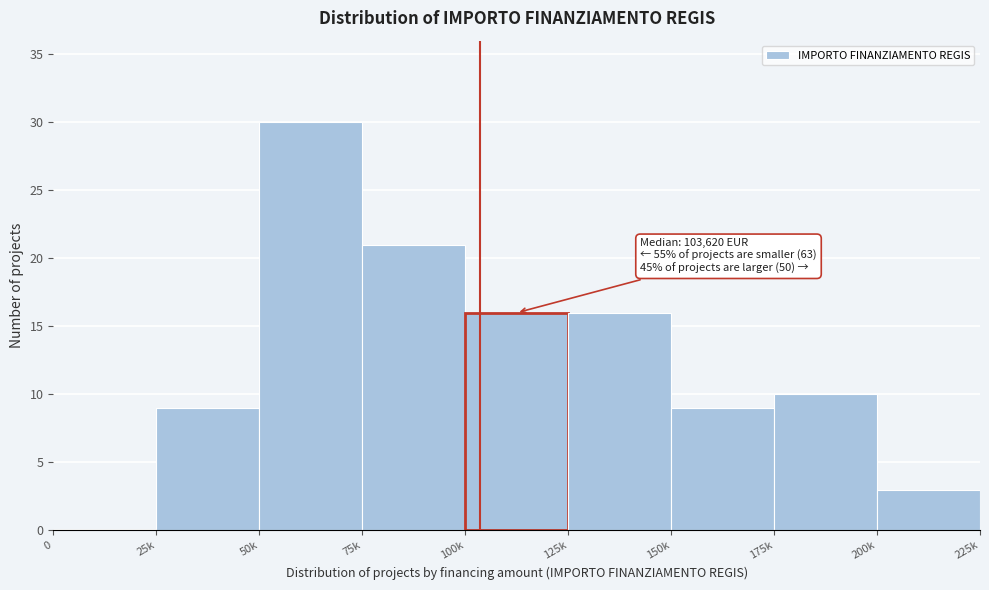

Reading left to right, what are all the values shown in this chart?

0=0	25k=9	50k=30	75k=21	100k=16	125k=16	150k=9	175k=10	200k=3